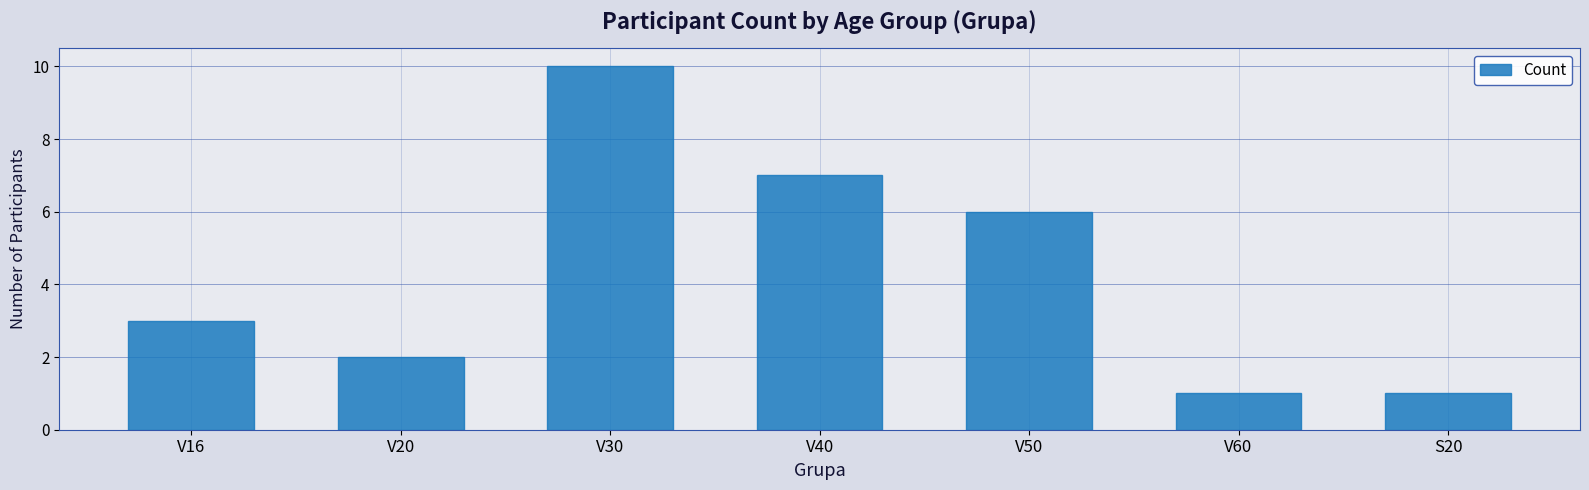

At which category does the chart reach its peak across all series?

V30